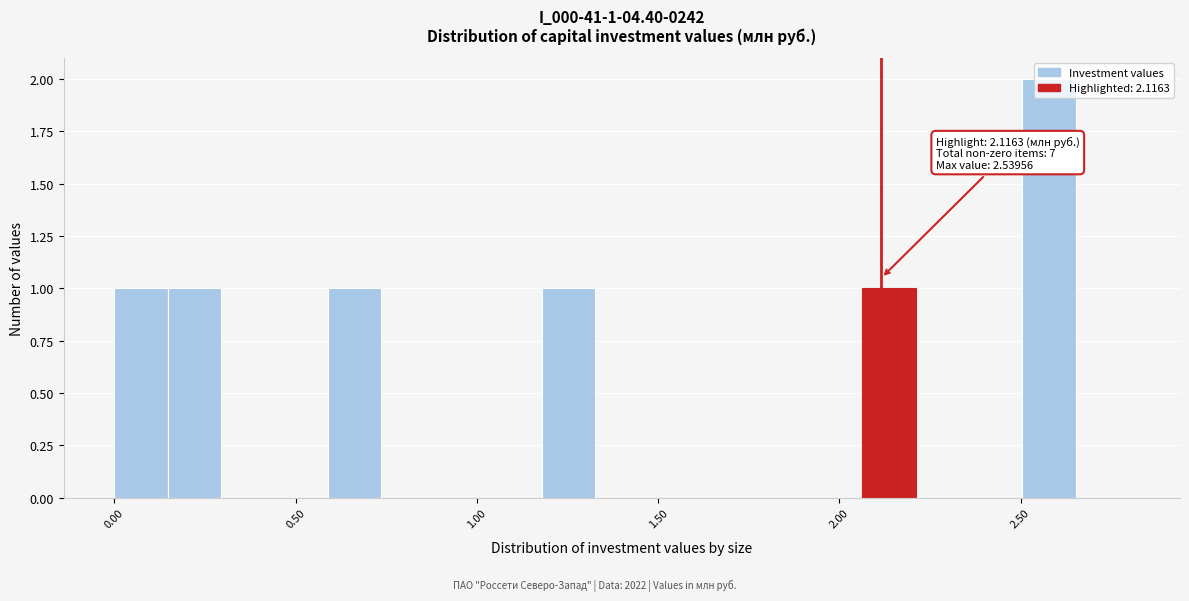

Around what value on the x-axis is the tallest bar? Give the approximate position of its centre, as read against the axis.

2.60